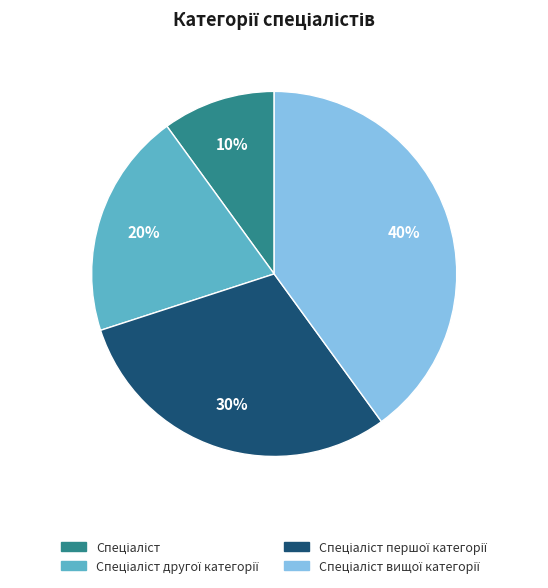

Does any single category account for the majority?

No